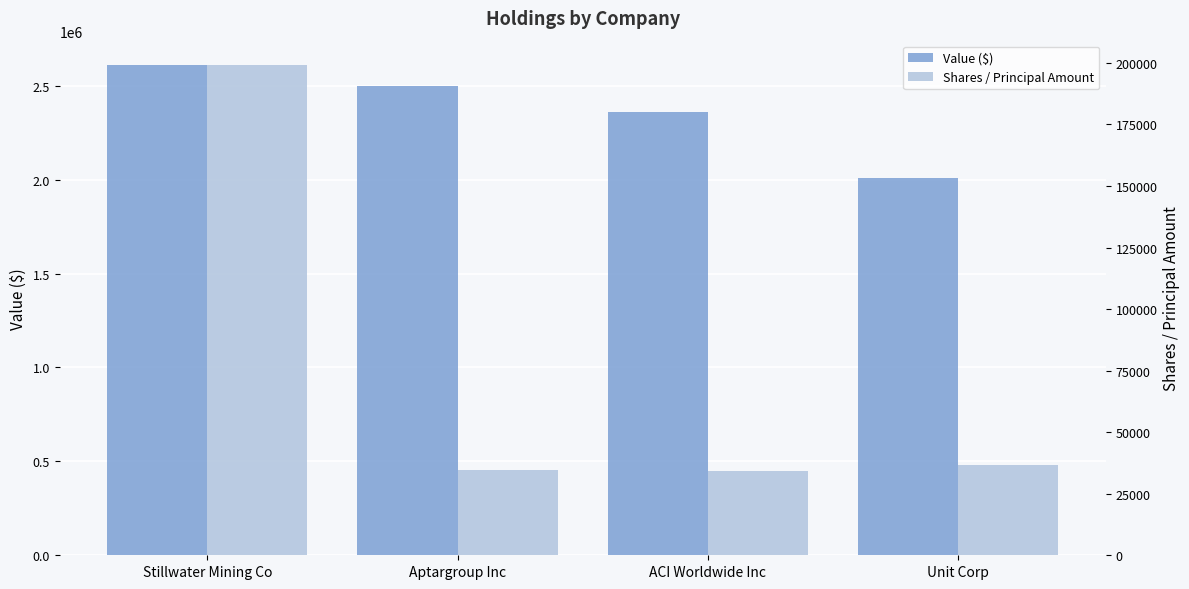

Which series has the largest range (max minus min)?

Value ($)